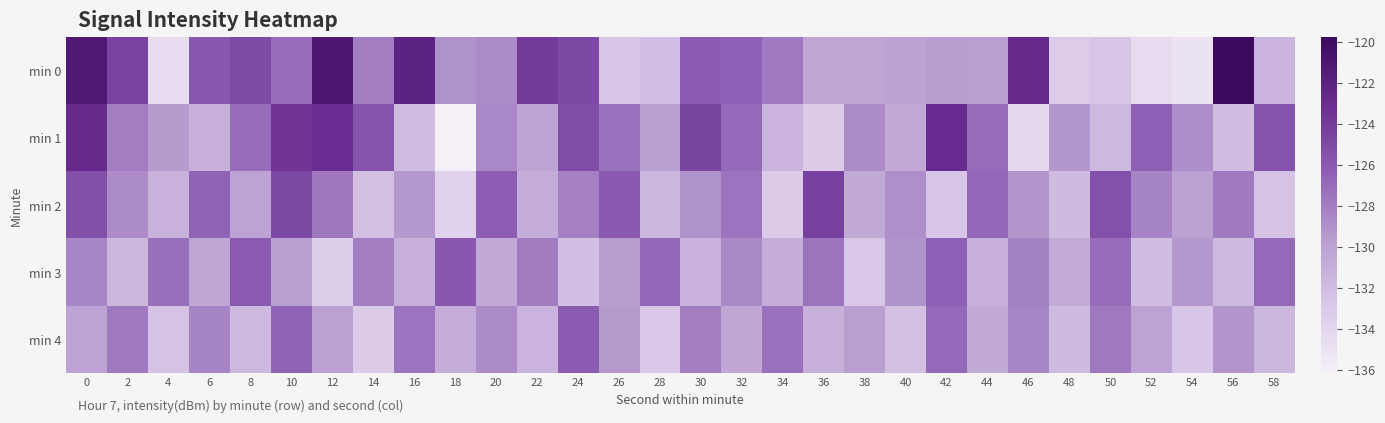

What is the spread (max minus min) of values at 54?

6.3